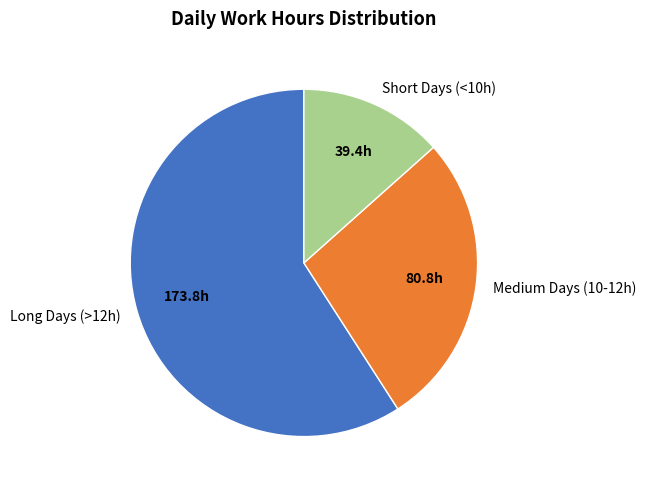

Count the number of slices in the pie.

3